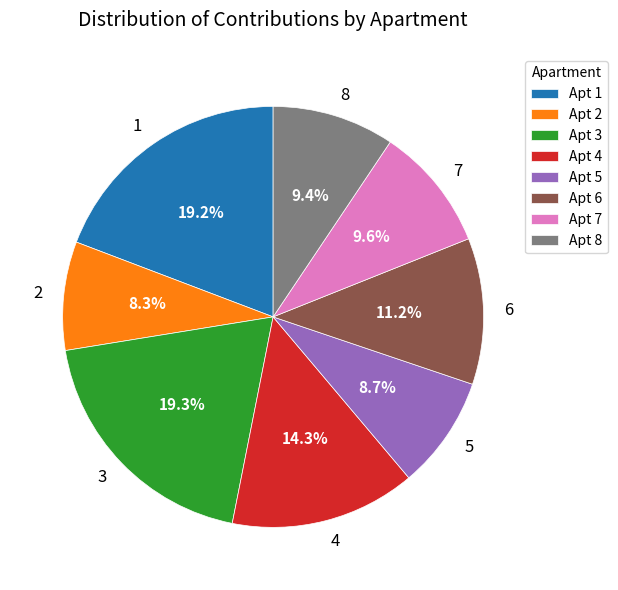

Is 5 the majority of the pie?

No